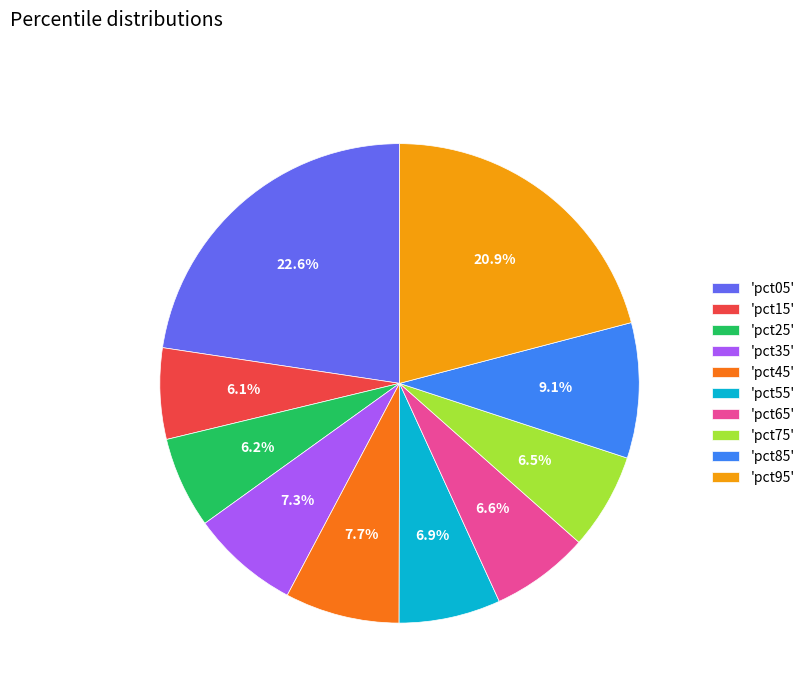

Does 'pct35' represent more than half of the total?

No